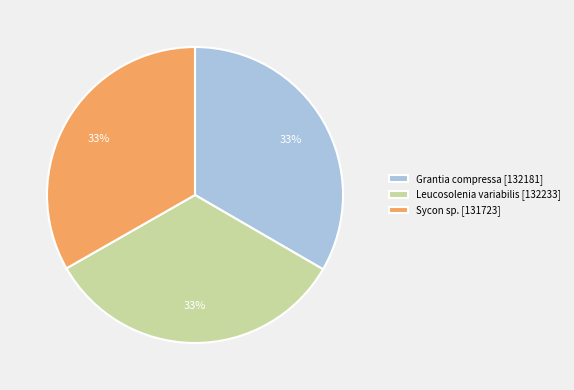

Combined, do Leucosolenia variabilis [132233] and Sycon sp. [131723] account for over 50%?

Yes